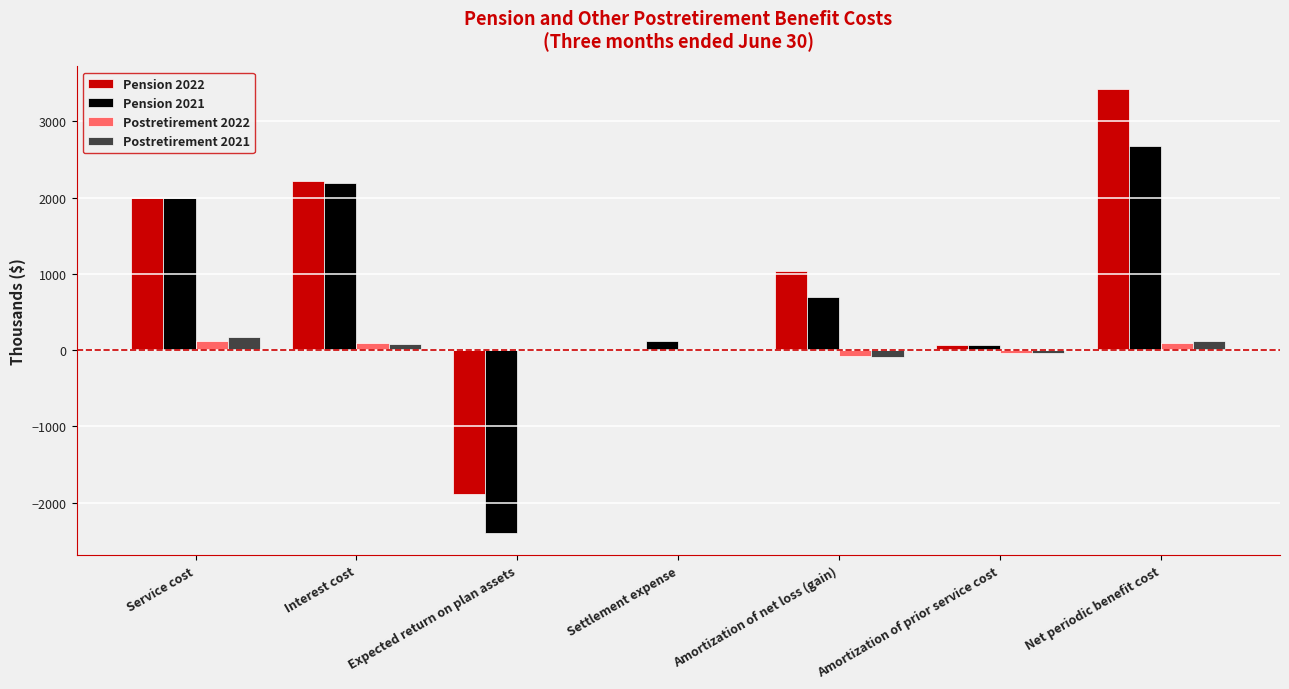

The value of Postretirement 2021 at Net periodic benefit cost is 120. True or false?

True